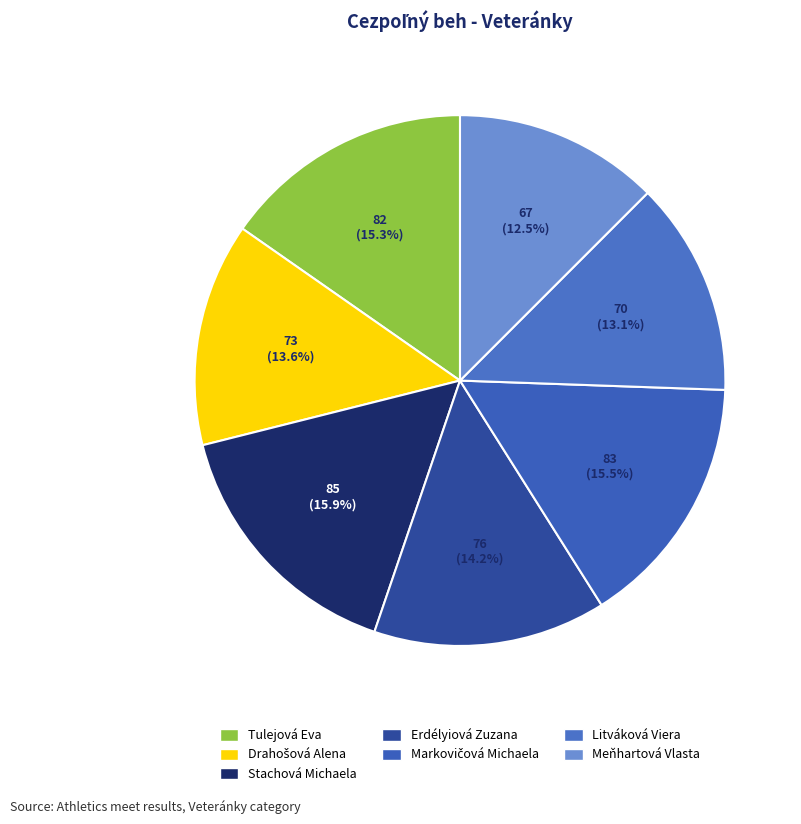

Which slice is the smallest?

Meňhartová Vlasta